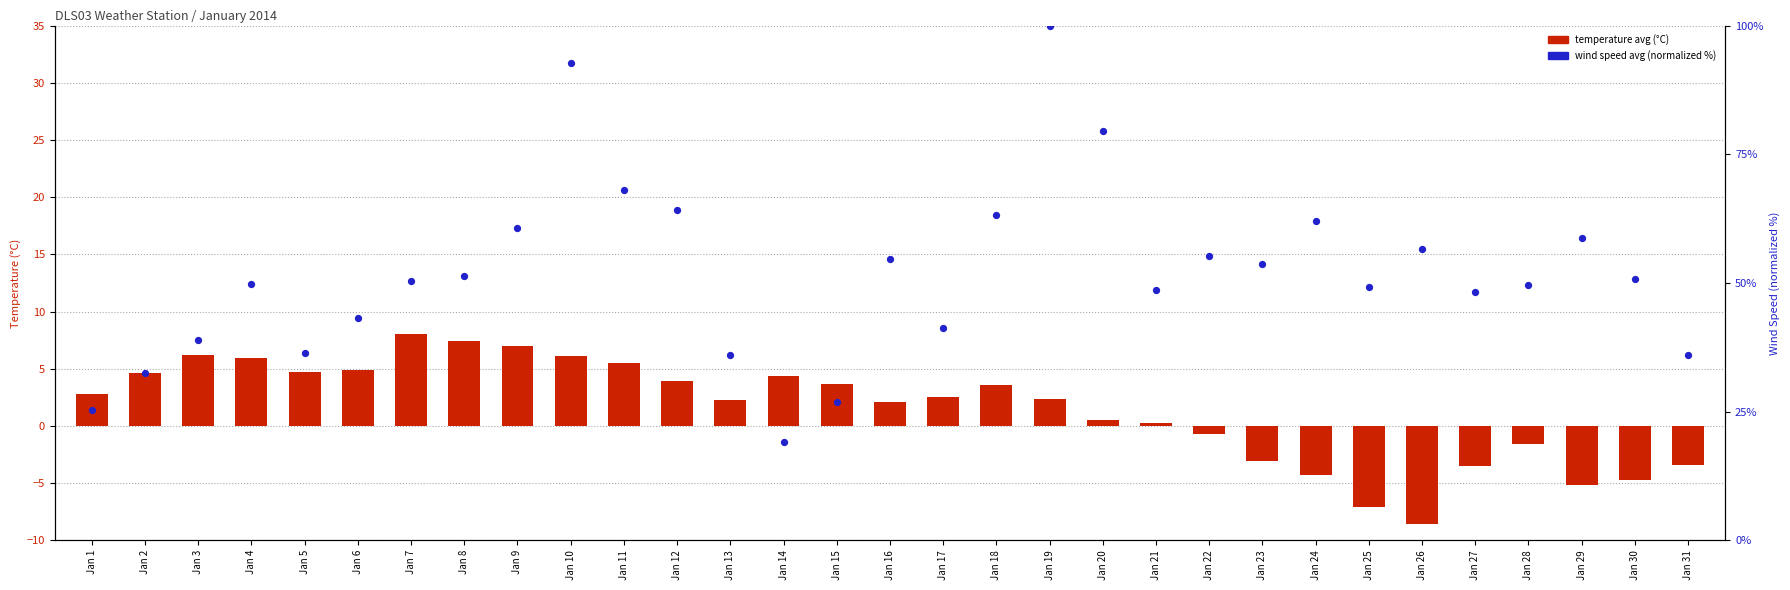

Which series reaches the maximum Y coordinate?

wind speed avg (m/s, normalized %)